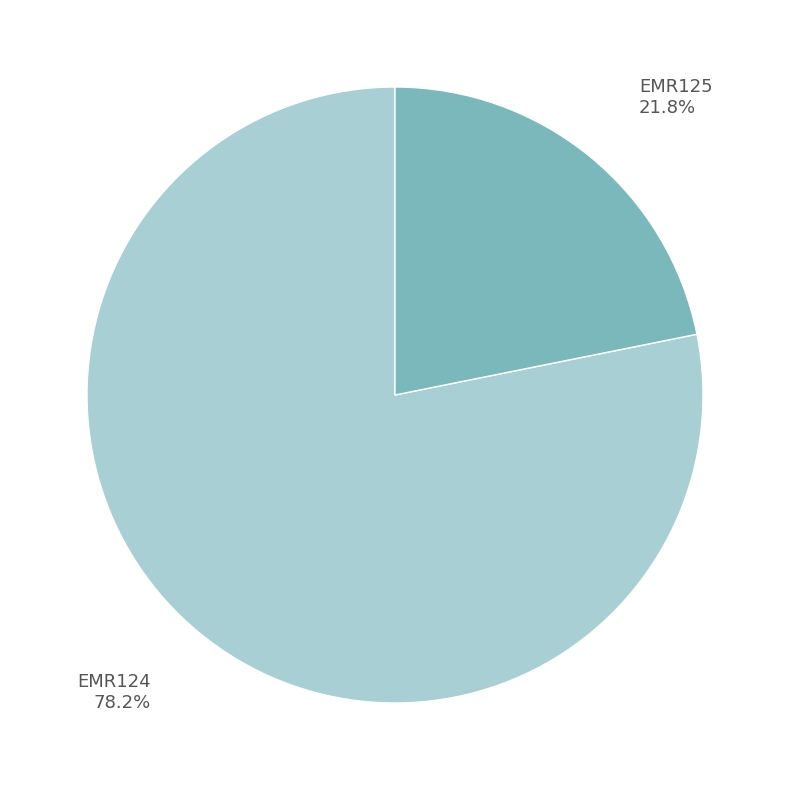

Is there a majority slice in this chart?

Yes